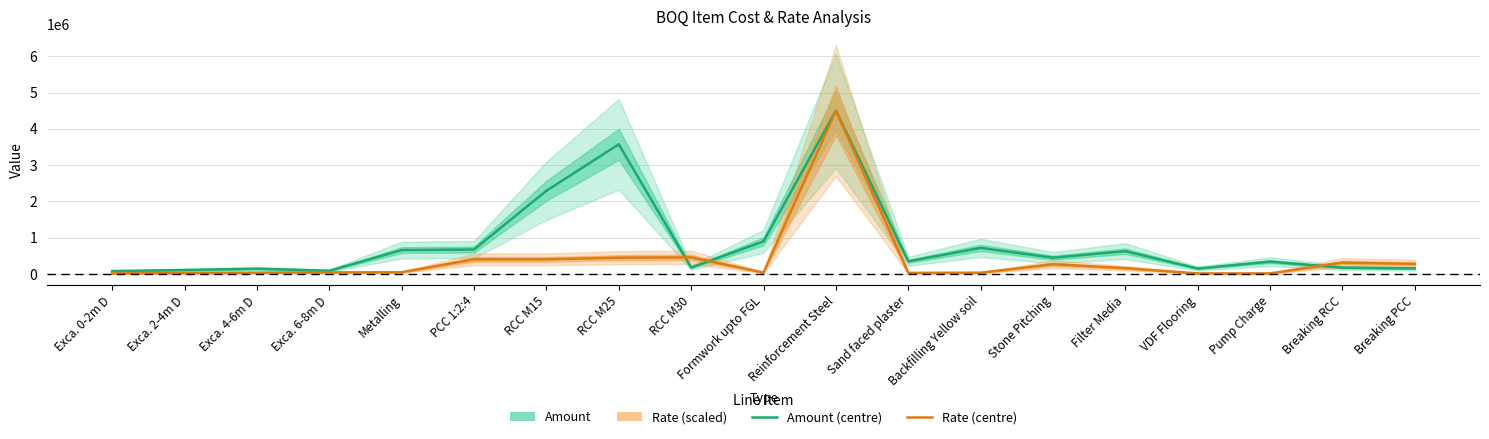

What is the value of the Amount point at the 4th from the left?

90000.0